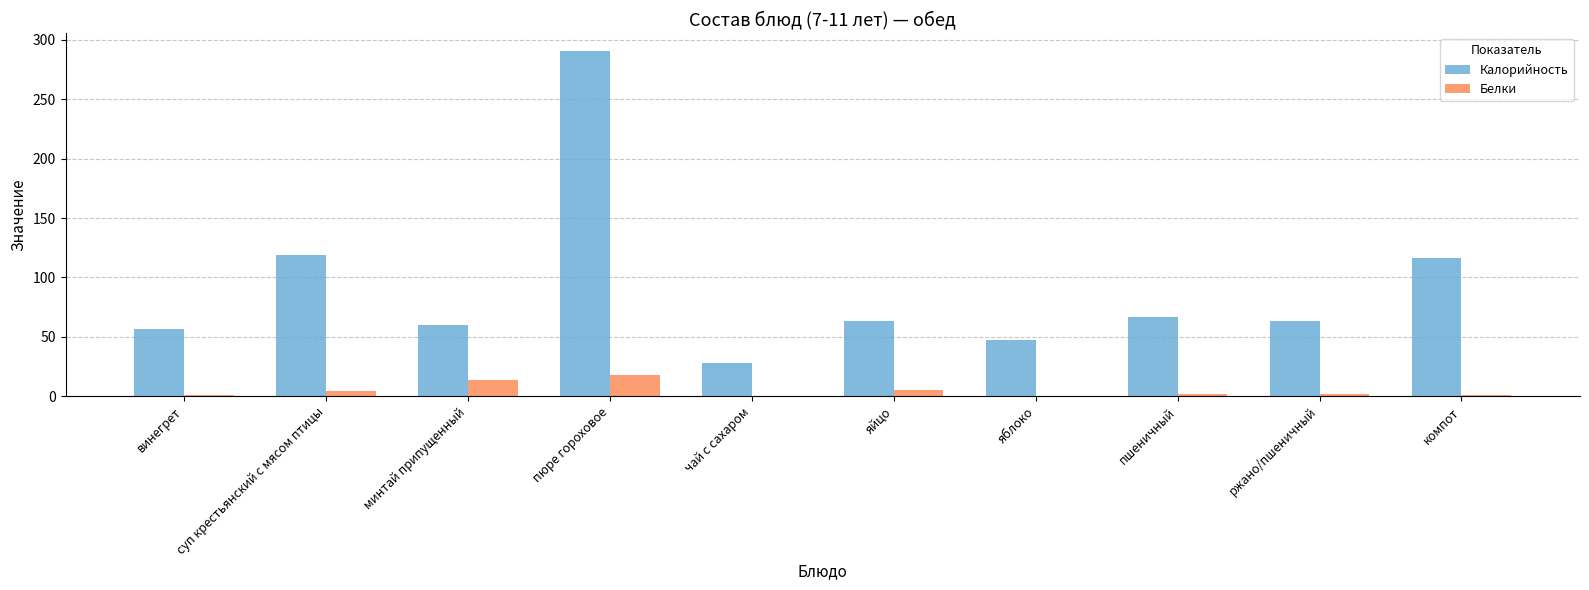

The value of Калорийность at пюре гороховое is 291.0. True or false?

True